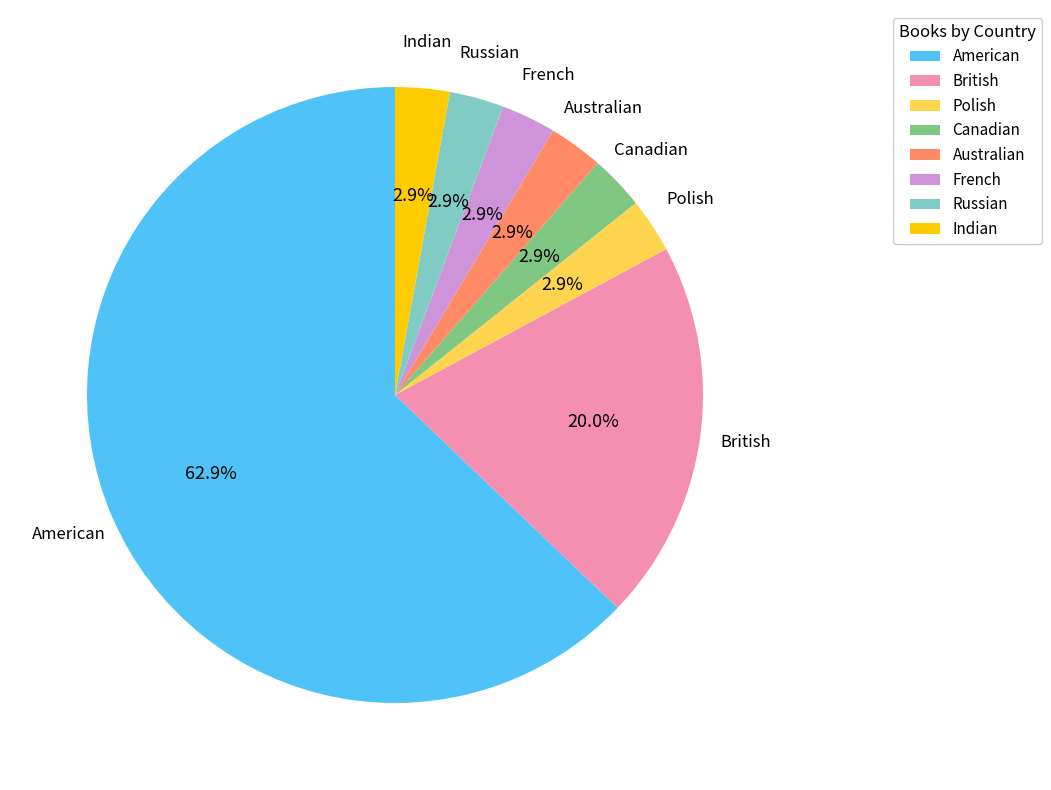

To the nearest percent, what is the difference between the largest and smallest slice percentages?

60%